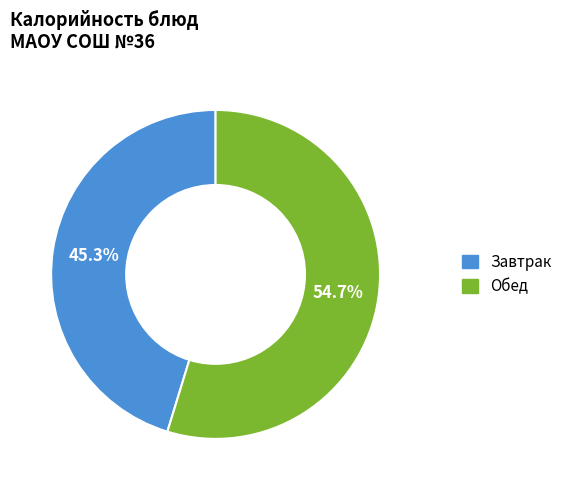

Is there a majority slice in this chart?

Yes